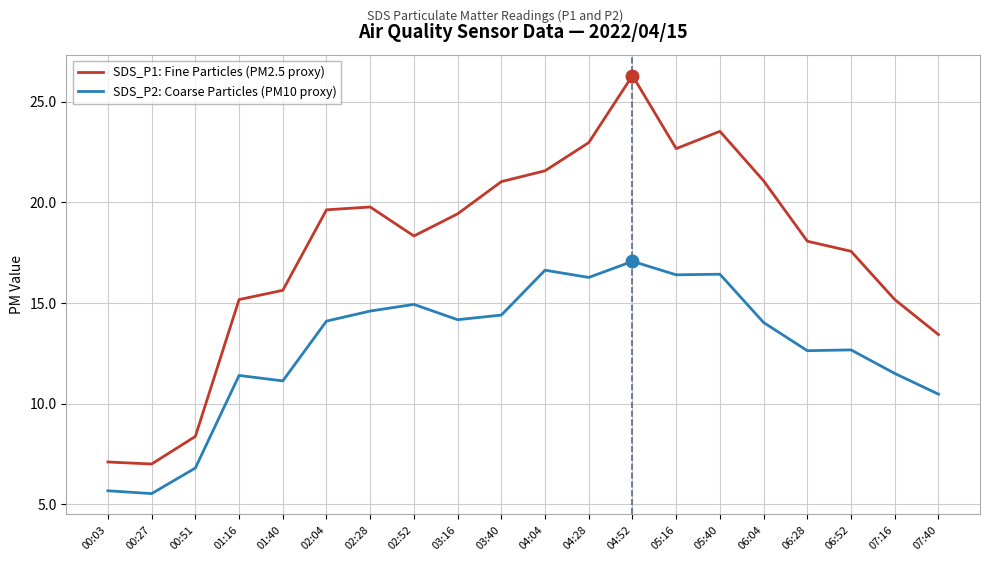

What is the minimum value shown in the chart?

5.5